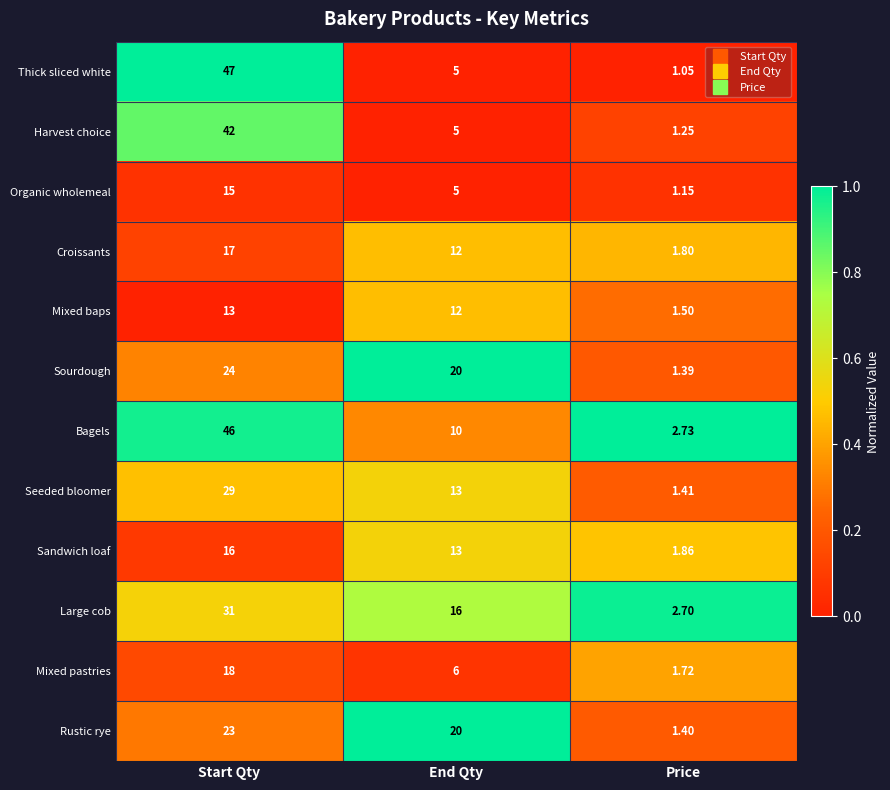

At which label does Large cob reach its peak?

Start Qty